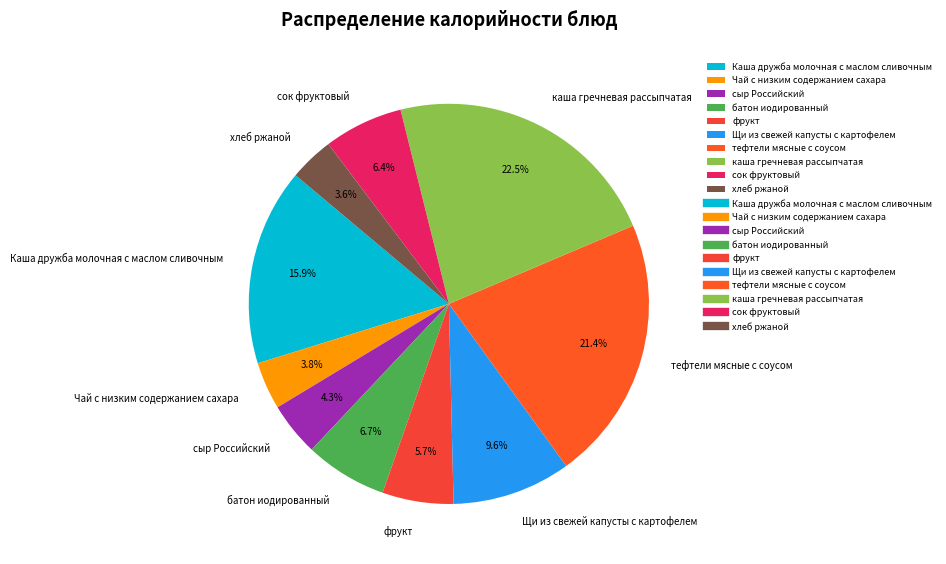

Between фрукт and Чай с низким содержанием сахара, which is larger?

фрукт